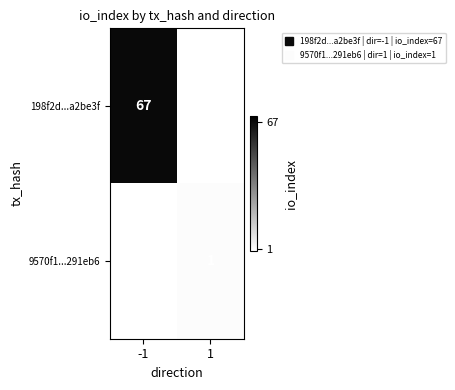

Is it true that 198f2d...a2be3f equals 34.8 at -1?

False